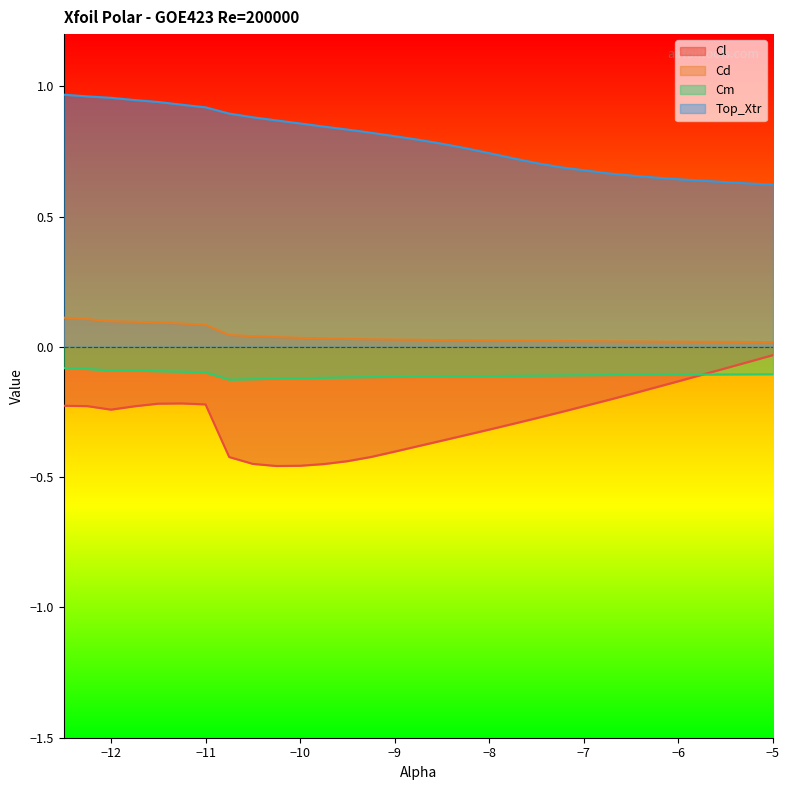

True or false: Cm has more than 2 points higher than both neighbors.

False